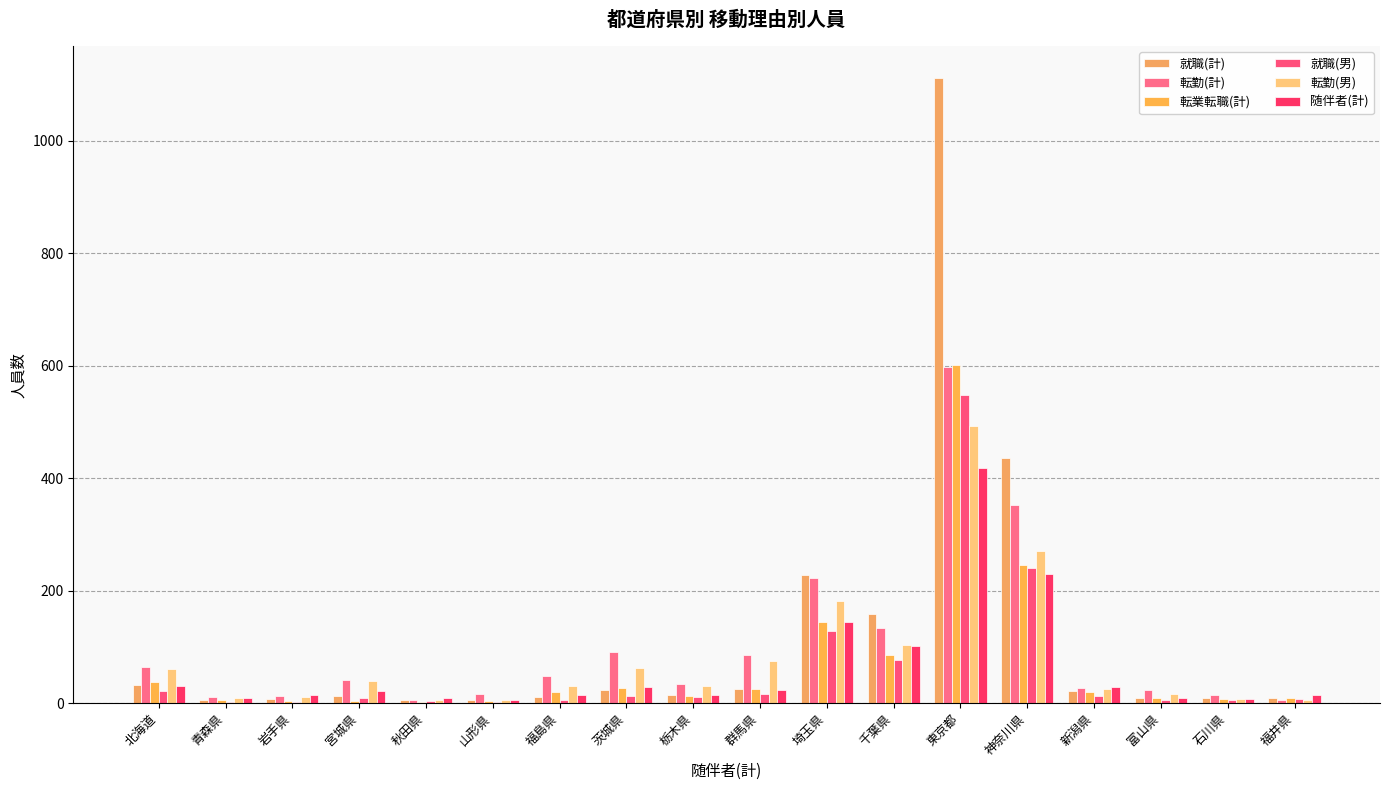

What position from the right is 茨城県?

11